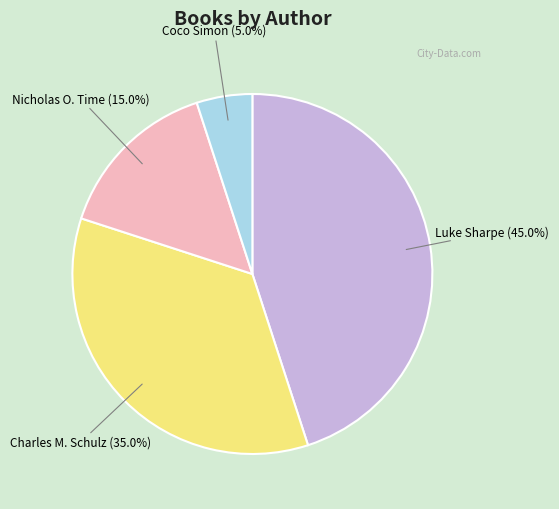

True or false: Coco Simon accounts for 1% of the total.

False